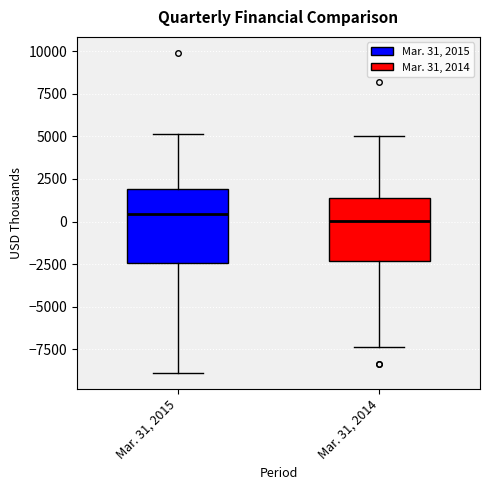

Which box is the tallest, from its lower edge to its upper edge?

Mar. 31, 2015